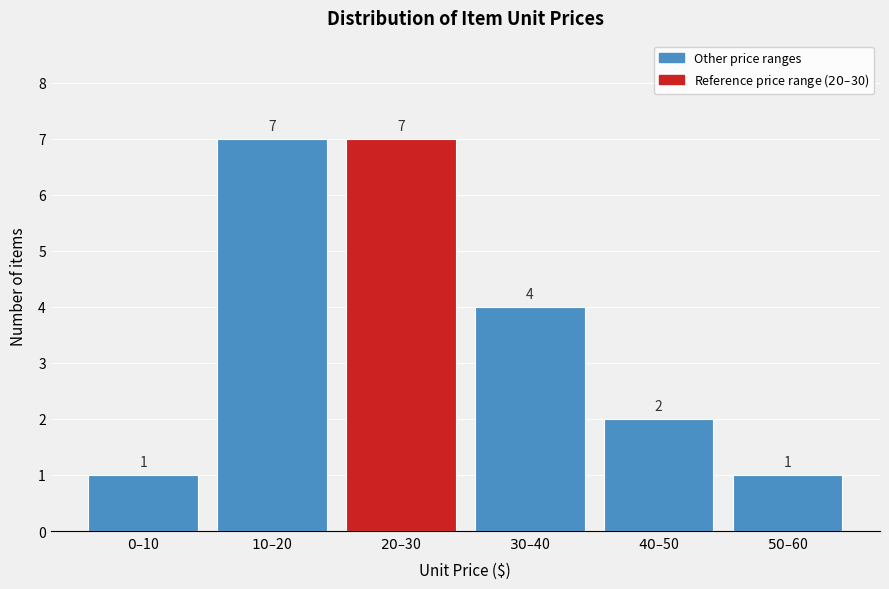

Reading left to right, list all the values displayed in this chart.

1	7	7	4	2	1